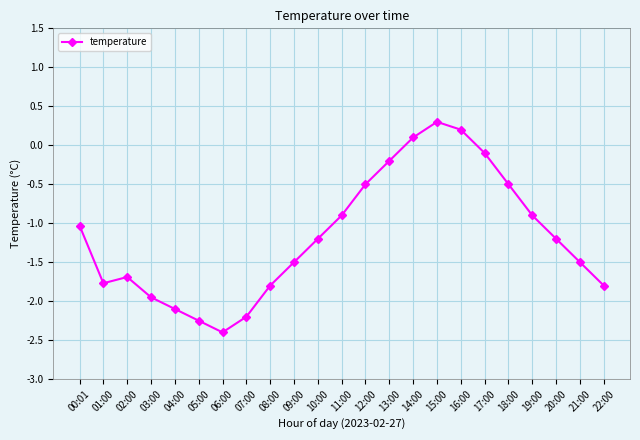

What is the difference between the values at 00:01 and 21:00?

0.5